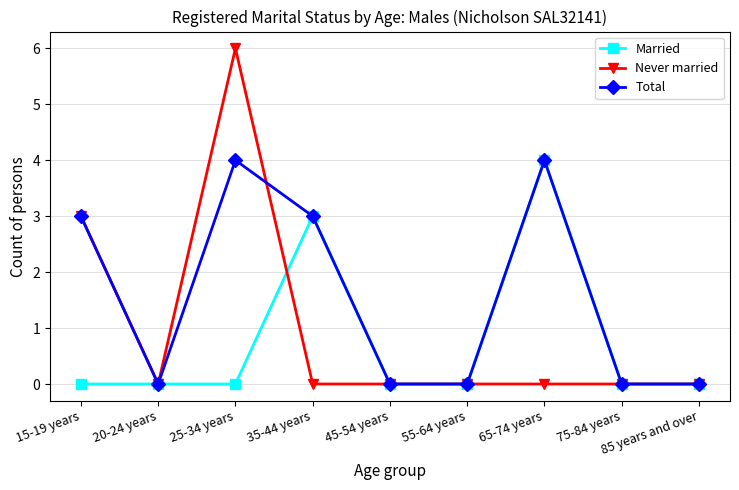

Does the chart have visible grid lines?

Yes